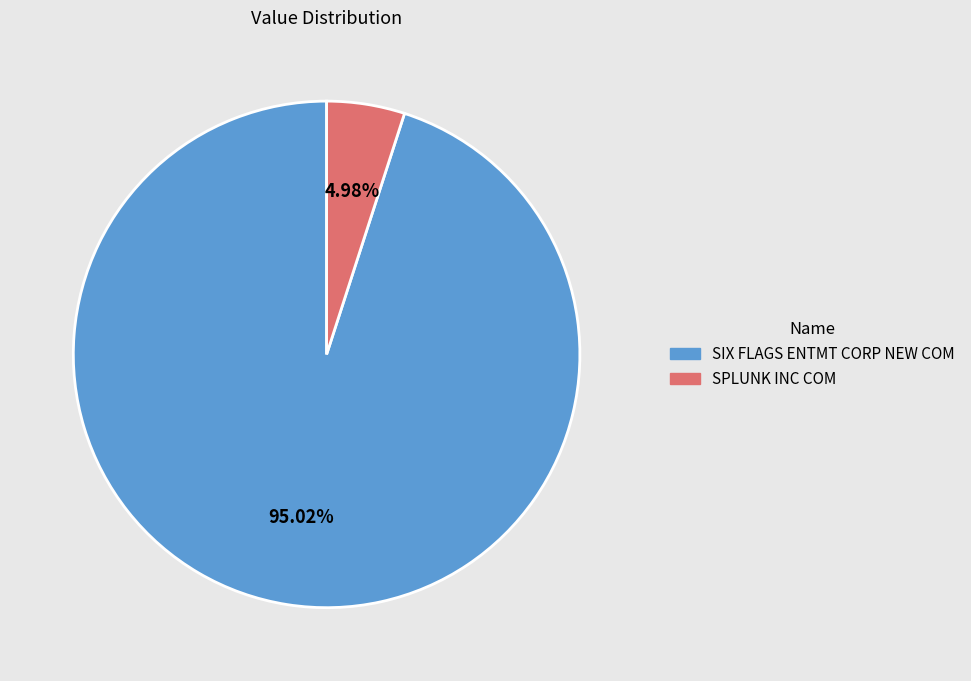

Does SPLUNK INC COM represent more than half of the total?

No